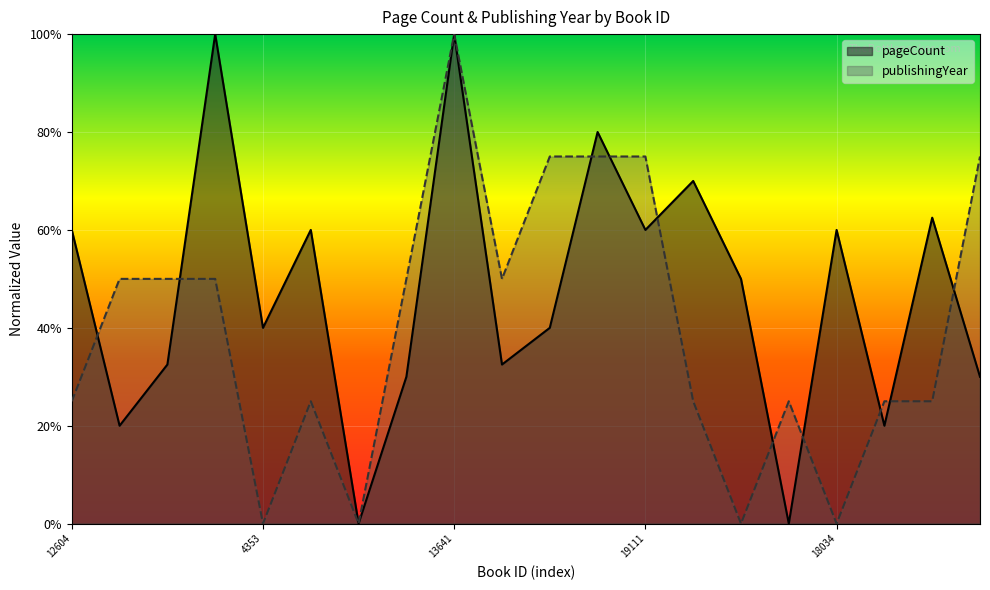

Reading left to right, transcribe all the data shown in this chart.

pageCount: 0.6	0.2	0.3	1.0	0.4	0.6	0.0	0.3	1.0	0.3	0.4	0.8	0.6	0.7	0.5	0.0	0.6	0.2	0.6	0.3
publishingYear: 0.2	0.5	0.5	0.5	0.0	0.2	0.0	0.5	1.0	0.5	0.8	0.8	0.8	0.2	0.0	0.2	0.0	0.2	0.2	0.8